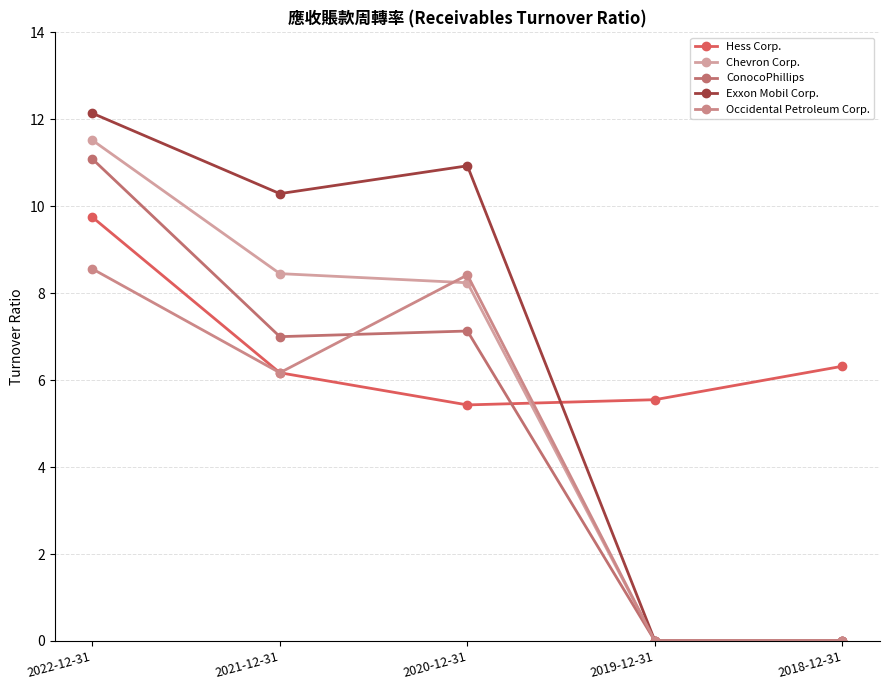

How many data points does each series have?

5